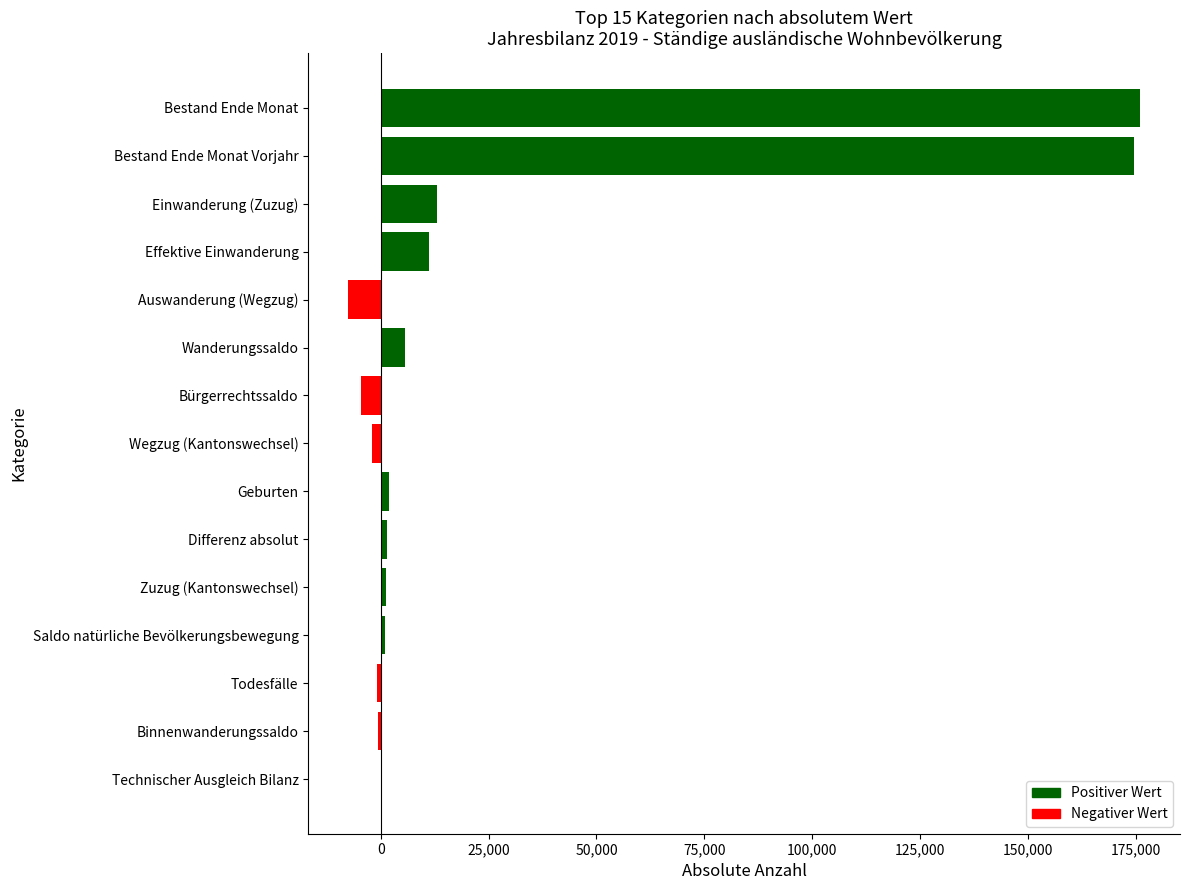

What is the sum of all values?

370640